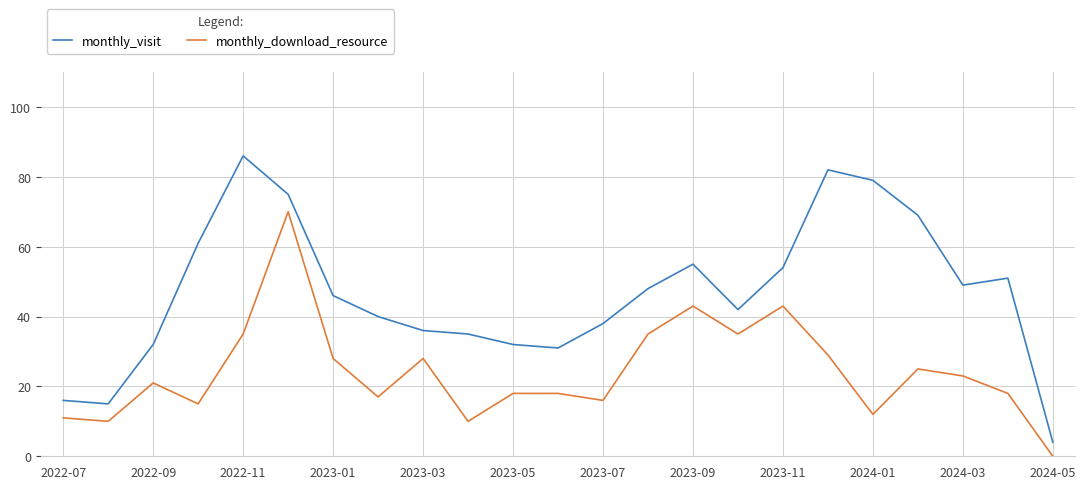

Reading left to right, list all the values displayed in this chart.

monthly_visit: 16	15	32	61	86	75	46	40	36	35	32	31	38	48	55	42	54	82	79	69	49	51	4
monthly_download_resource: 11	10	21	15	35	70	28	17	28	10	18	18	16	35	43	35	43	29	12	25	23	18	0